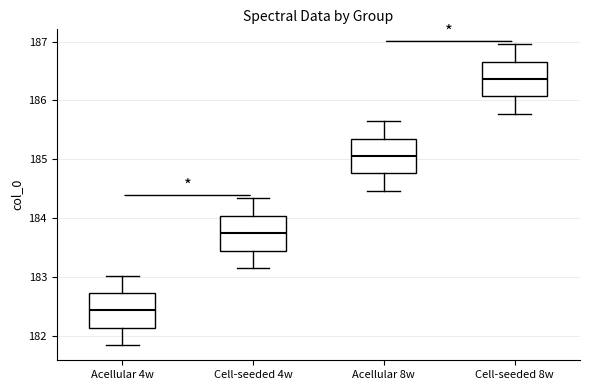

Reading left to right, transcribe this box plot: for each box, give where its median line is, the range the box spans, and where its two whiskers end, as read against the y-axis. The values are not printed on the chart, so give them approximately, as read against the axis.

Acellular 4w: median 182.4, box 182.1 to 182.7, whiskers 181.8 to 183.0
Cell-seeded 4w: median 183.7, box 183.5 to 184.0, whiskers 183.2 to 184.3
Acellular 8w: median 185.1, box 184.8 to 185.4, whiskers 184.5 to 185.6
Cell-seeded 8w: median 186.4, box 186.1 to 186.7, whiskers 185.8 to 187.0